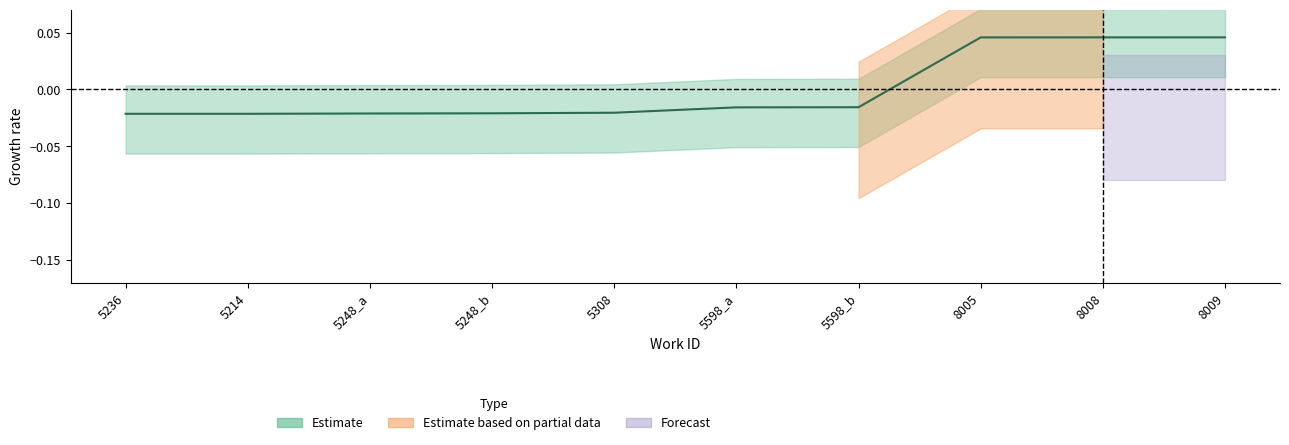

What is the label of the 2nd point from the left?

5214